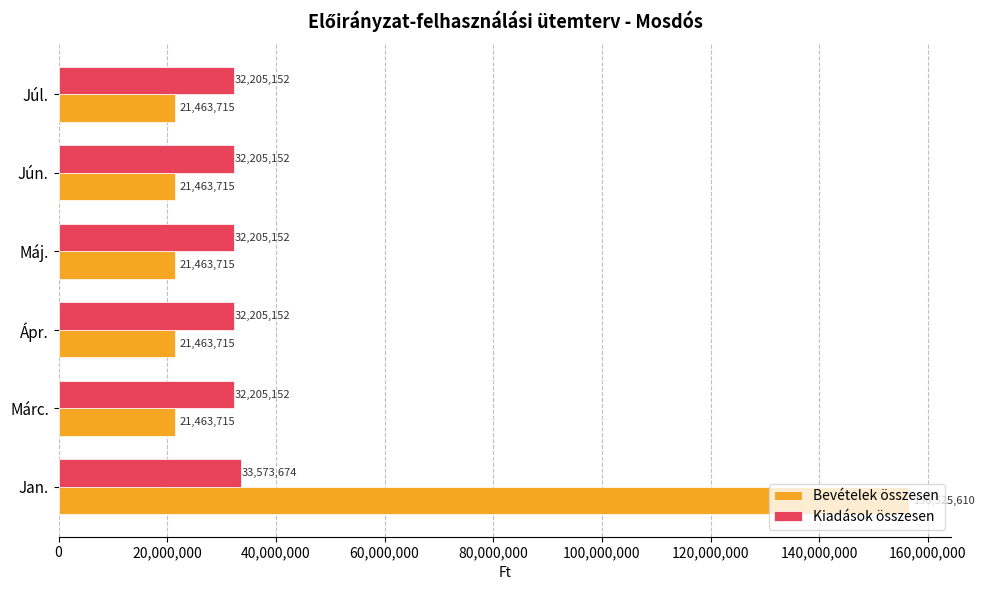

What is the average value of the Bevételek összesen series?

43974031